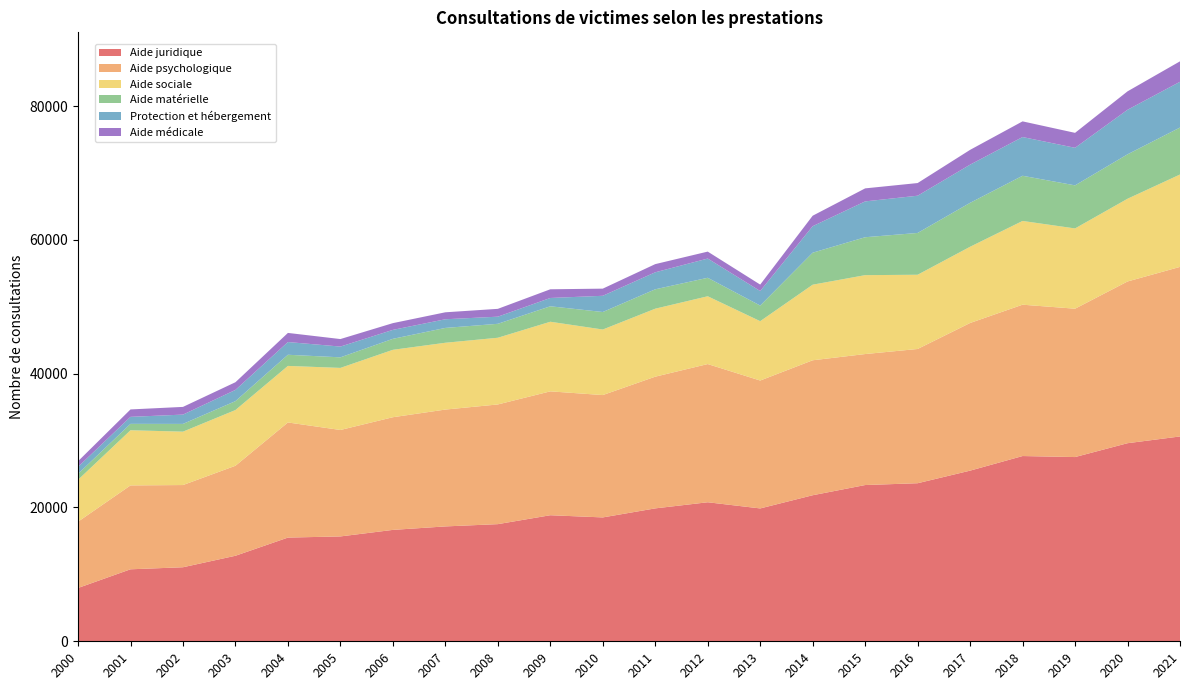

Reading left to right, list all the values displayed in this chart.

Aide juridique: 2000=7968	2001=10759	2002=11065	2003=12782	2004=15499	2005=15672	2006=16649	2007=17168	2008=17508	2009=18840	2010=18513	2011=19863	2012=20778	2013=19856	2014=21827	2015=23352	2016=23623	2017=25504	2018=27686	2019=27534	2020=29604	2021=30614
Aide psychologique: 2000=9905	2001=12538	2002=12286	2003=13452	2004=17206	2005=15909	2006=16839	2007=17464	2008=17888	2009=18513	2010=18287	2011=19684	2012=20656	2013=19115	2014=20172	2015=19577	2016=20064	2017=22067	2018=22620	2019=22173	2020=24172	2021=25342
Aide sociale: 2000=6262	2001=8244	2002=7980	2003=8329	2004=8452	2005=9278	2006=10075	2007=9985	2008=9969	2009=10405	2010=9796	2011=10162	2012=10132	2013=8873	2014=11297	2015=11793	2016=11094	2017=11394	2018=12516	2019=11996	2020=12364	2021=13807
Aide matérielle: 2000=891	2001=956	2002=1158	2003=1332	2004=1666	2005=1580	2006=1642	2007=2218	2008=2085	2009=2311	2010=2618	2011=2899	2012=2762	2013=2334	2014=4782	2015=5667	2016=6248	2017=6566	2018=6753	2019=6438	2020=6641	2021=7021
Protection et hébergement: 2000=1044	2001=1046	2002=1391	2003=1675	2004=1901	2005=1609	2006=1338	2007=1294	2008=1065	2009=1240	2010=2423	2011=2541	2012=2874	2013=2171	2014=3961	2015=5355	2016=5565	2017=5705	2018=5788	2019=5613	2020=6656	2021=6837
Aide médicale: 2000=839	2001=1109	2002=1150	2003=1149	2004=1363	2005=1122	2006=1007	2007=1041	2008=1170	2009=1300	2010=1068	2011=1221	2012=1039	2013=960	2014=1565	2015=1946	2016=1892	2017=2211	2018=2342	2019=2234	2020=2754	2021=3057